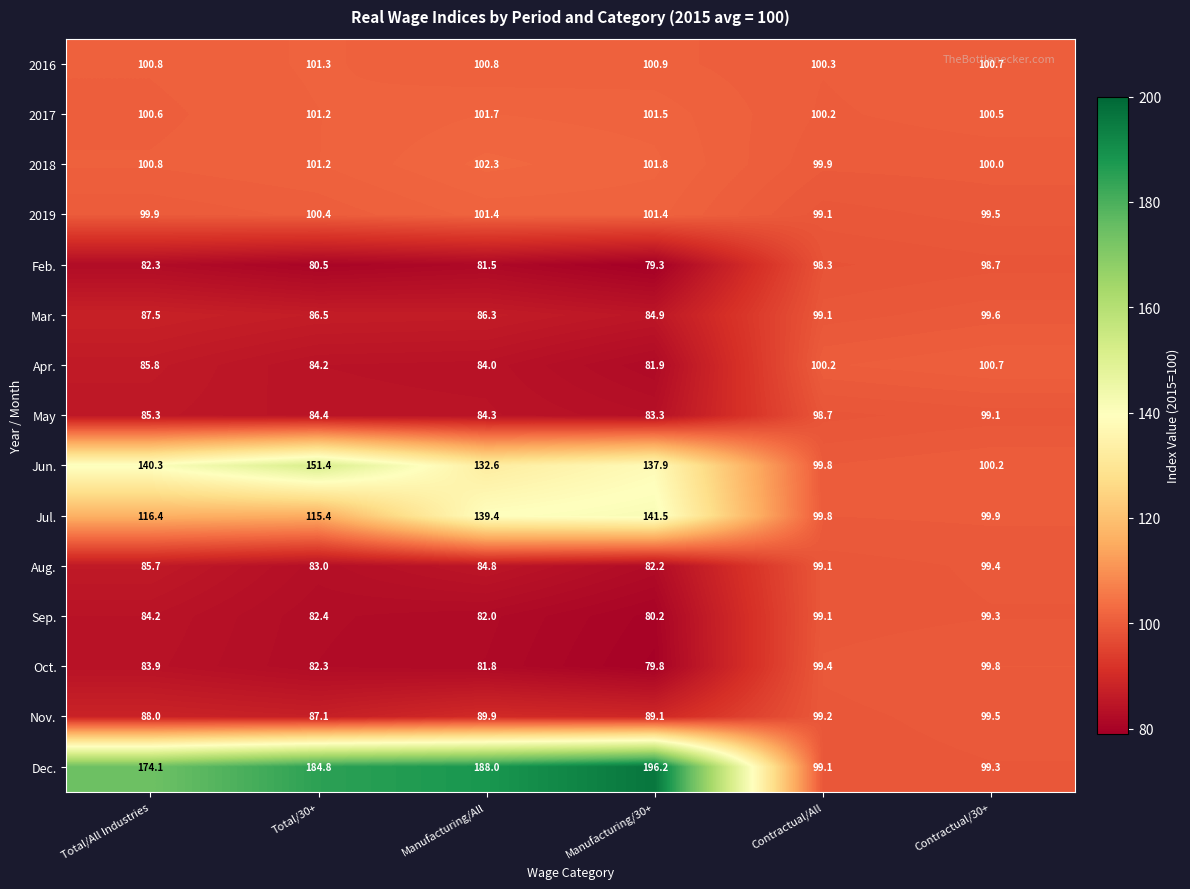

What is the difference between the maximum and second lowest values in the May series?

14.8